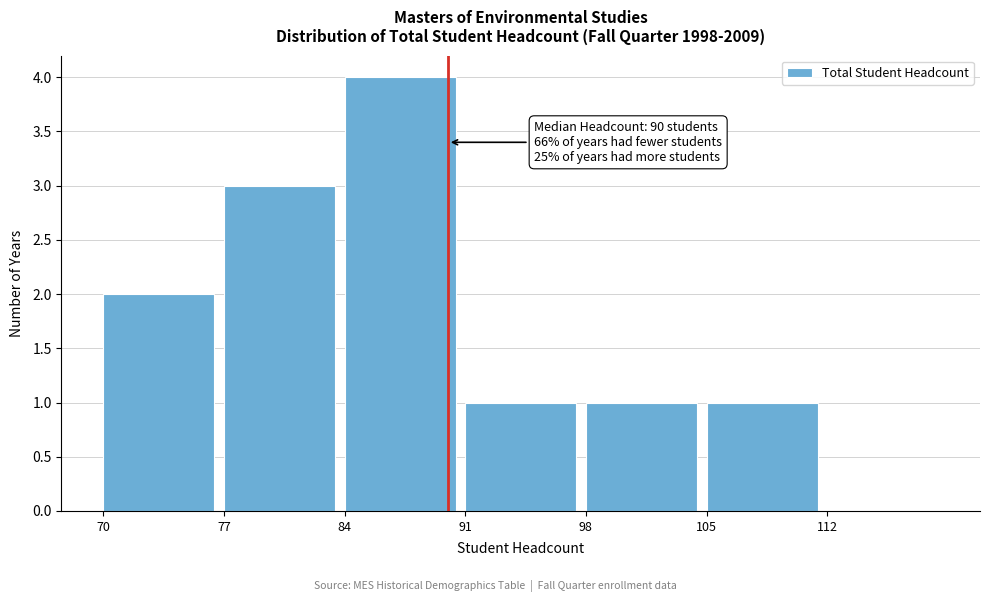

Over which range of the x-axis is the bar tallest?

84 to 91